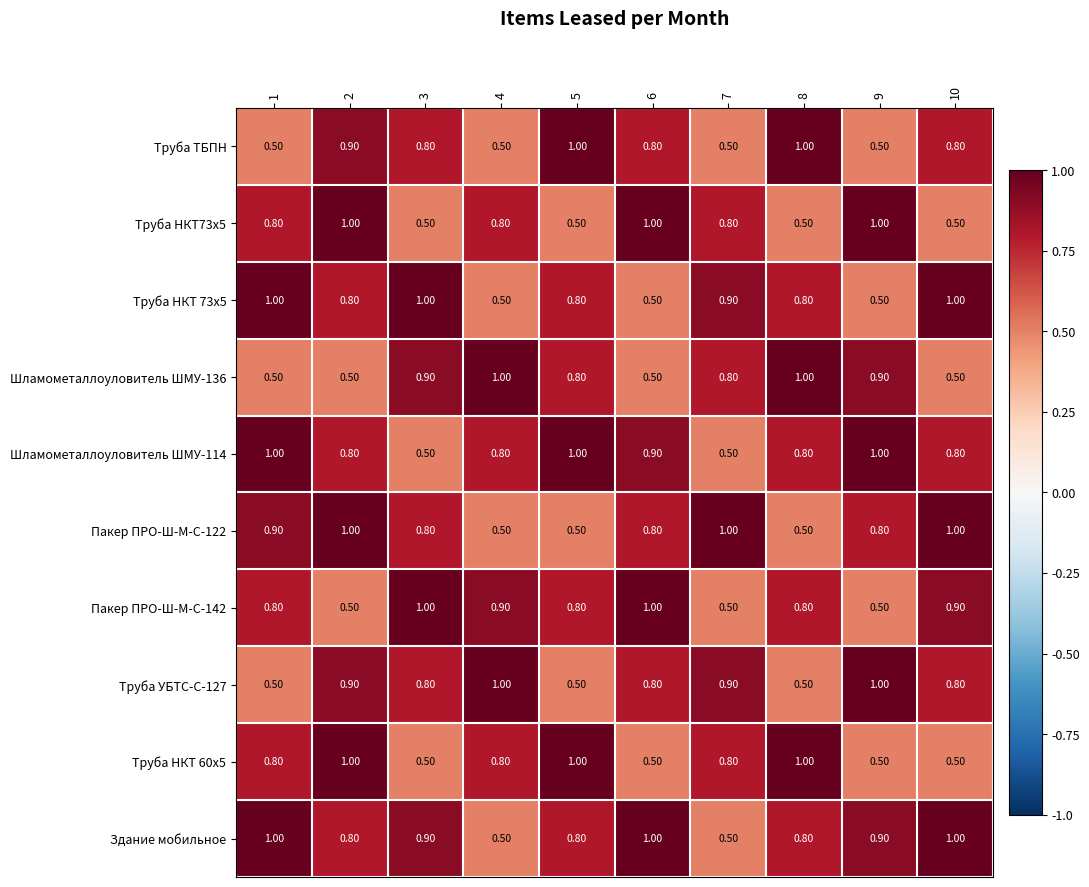

What is the difference between the maximum and minimum values in the Шламометаллоуловитель ШМУ-114 series?

0.5